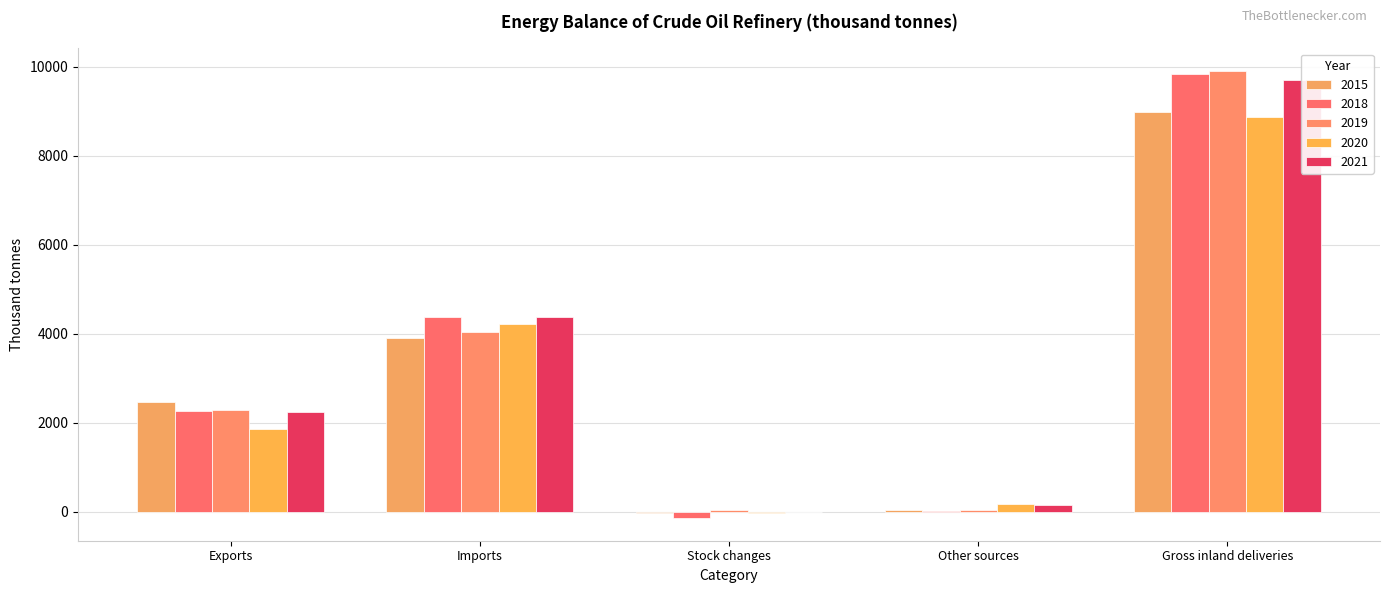

How many values in the 2019 series are below 2286?

2